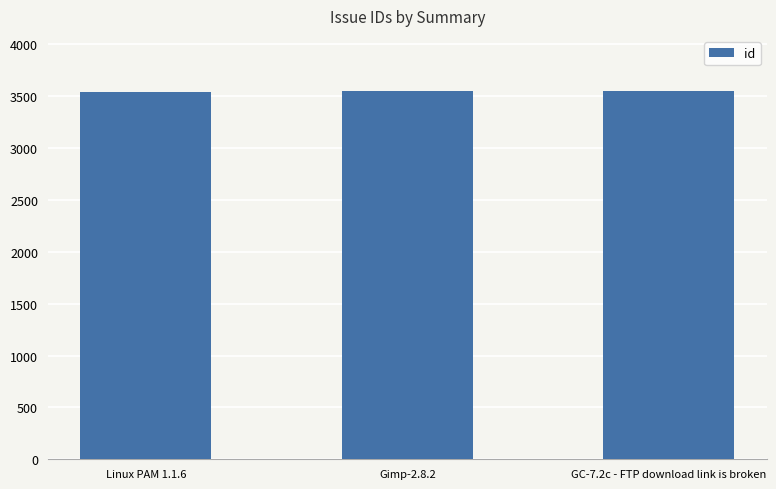

Approximately how many times larger is the value at Gimp-2.8.2 compared to GC-7.2c - FTP download link is broken?

1.0